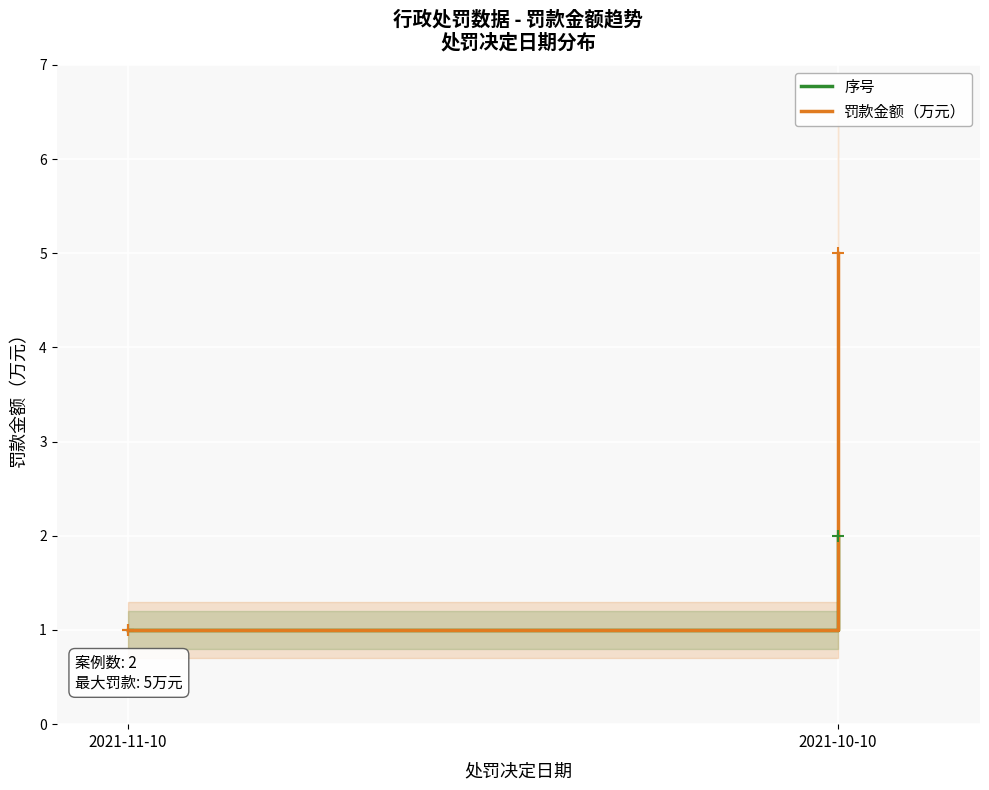

What is the label of the 2nd point from the left?

2021-10-10